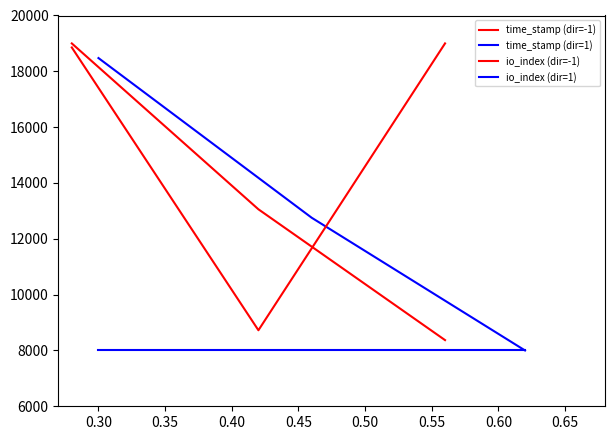

Reading left to right, transcribe all the data shown in this chart.

time_stamp (dir=-1): 19000.0	13056.9	8370.7
time_stamp (dir=1): 18475.4	12753.4	8000.0
io_index (dir=-1): 18855.3	8723.7	19000.0
io_index (dir=1): 8000.0	8000.0	8000.0